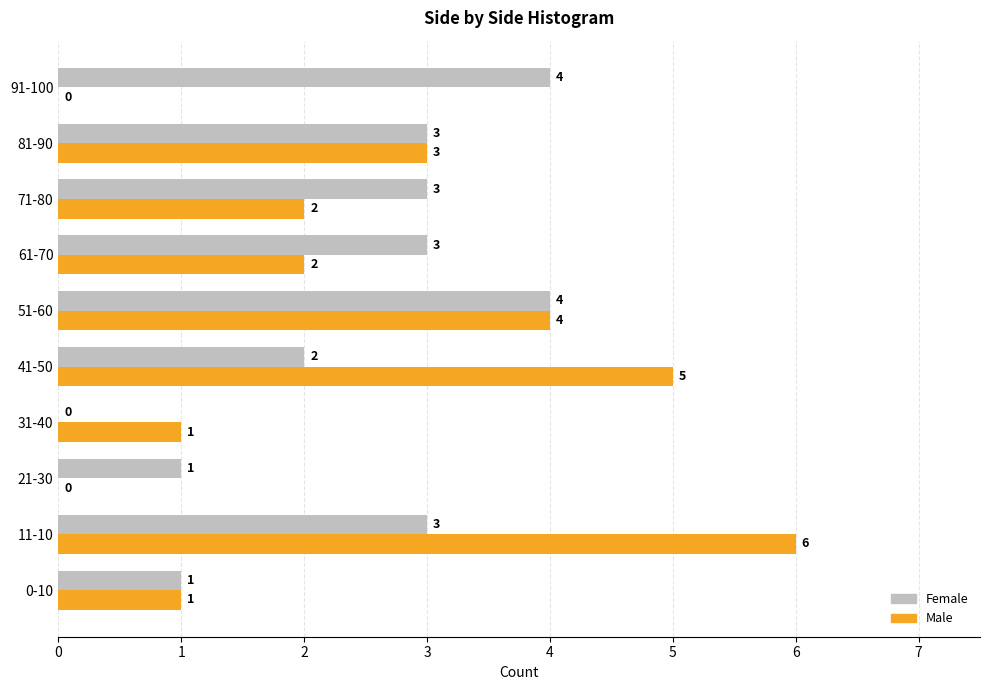

Where is Male nearest to the value 3?

81-90